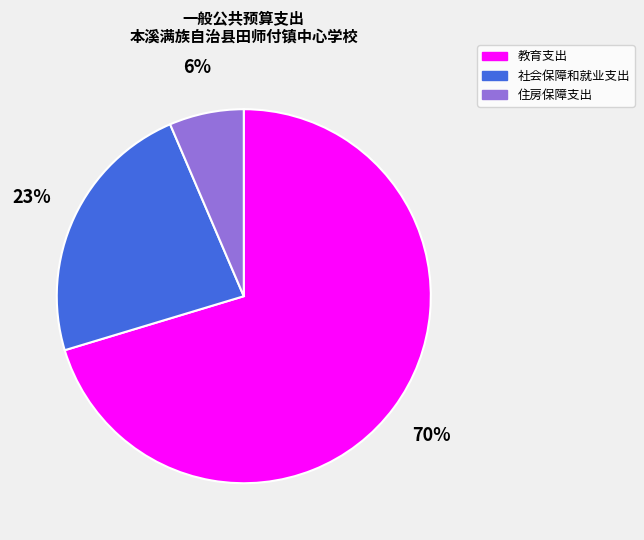

True or false: 住房保障支出 accounts for 1% of the total.

False